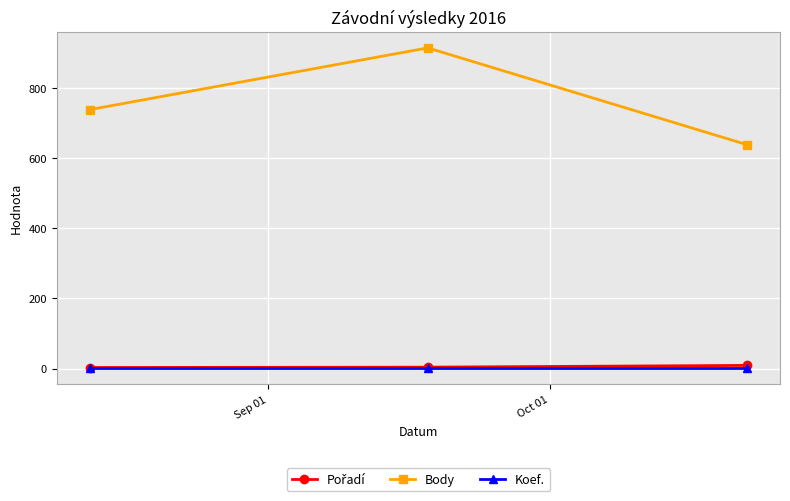

What is the greatest value displayed?

914